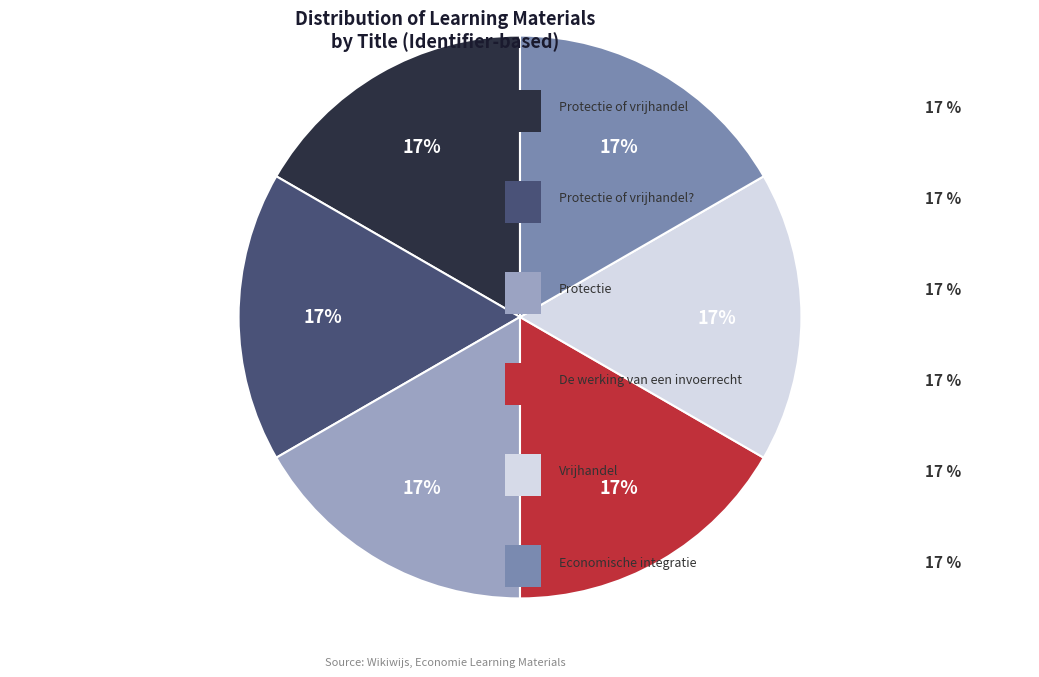

How many slices are in this pie chart?

6